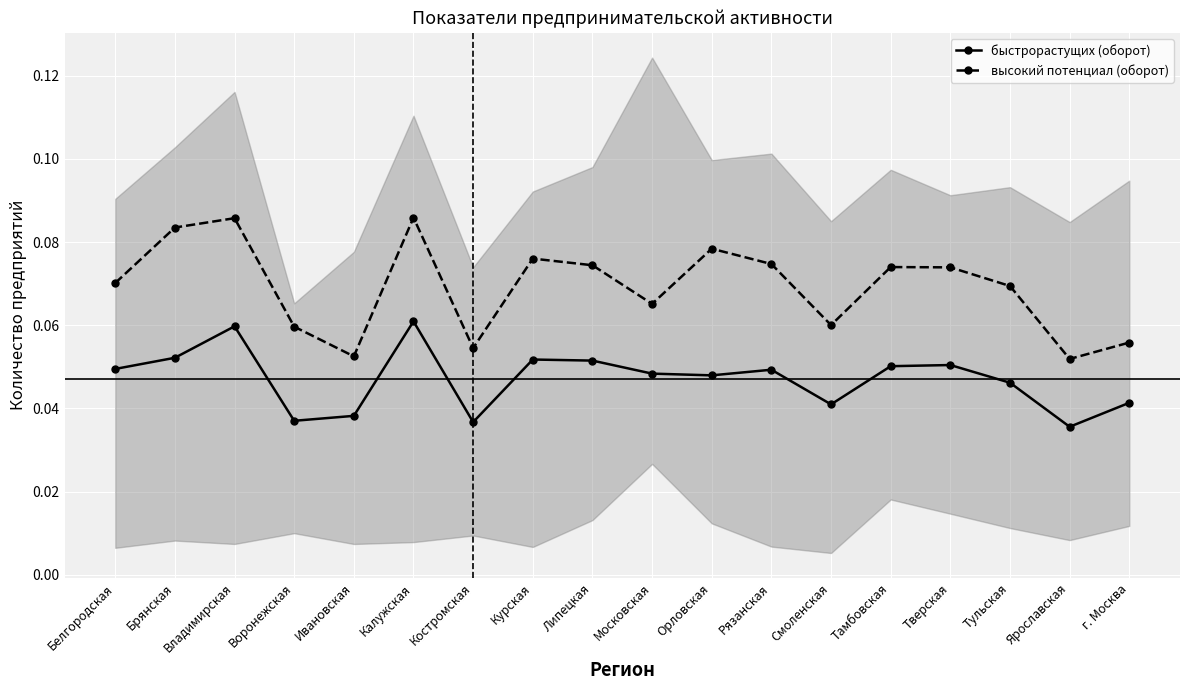

Is it true that высокий потенциал (оборот) equals 0.1 at Владимирская?

False